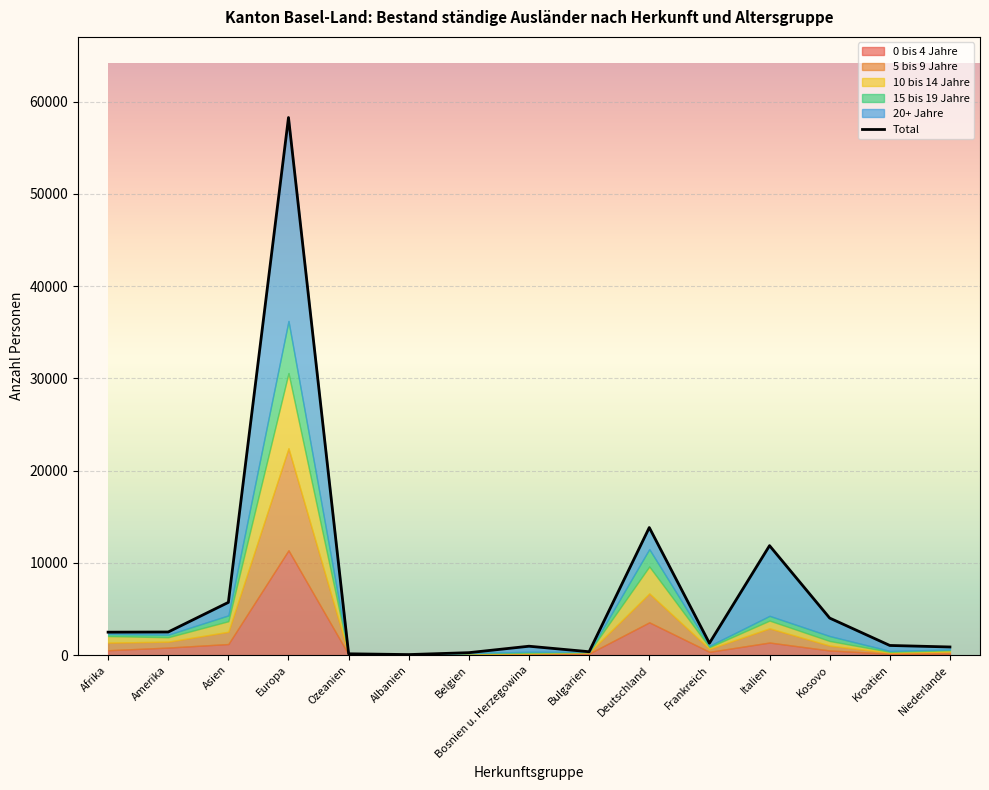

Count the number of categories in the chart.

15